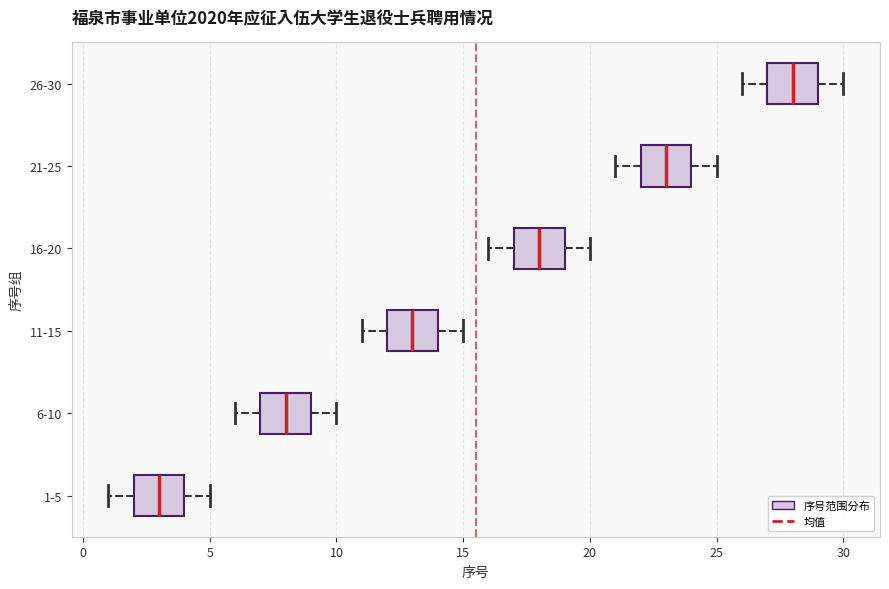

Which box has the furthest to the right median line?

26-30